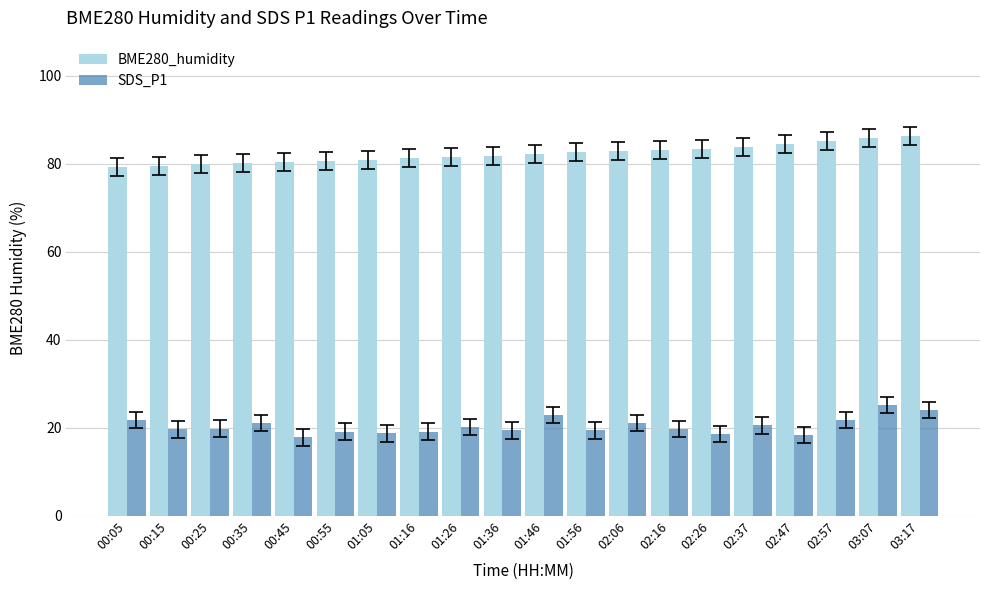

At how many categories does at least one series exceed 53?

20